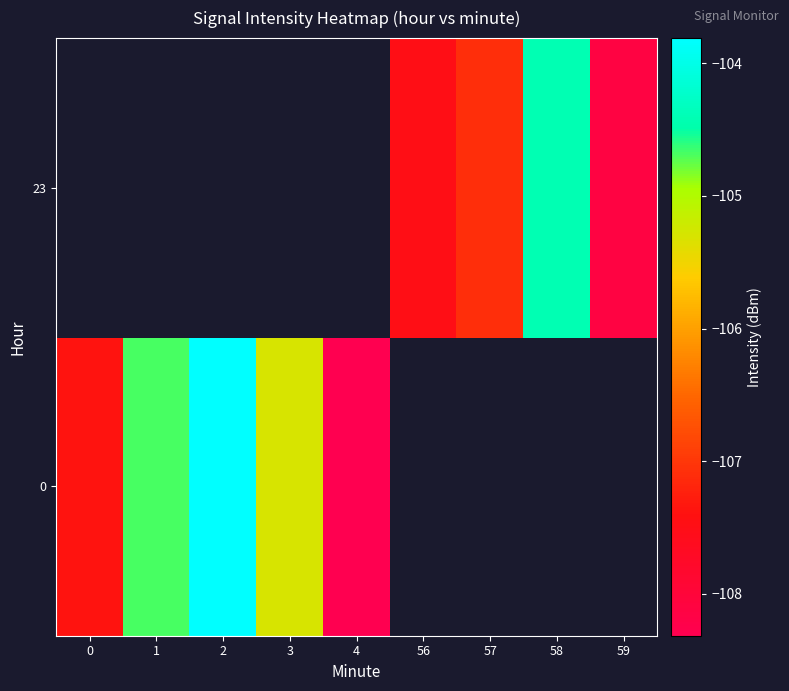

How many values in 0 are below zero?

5